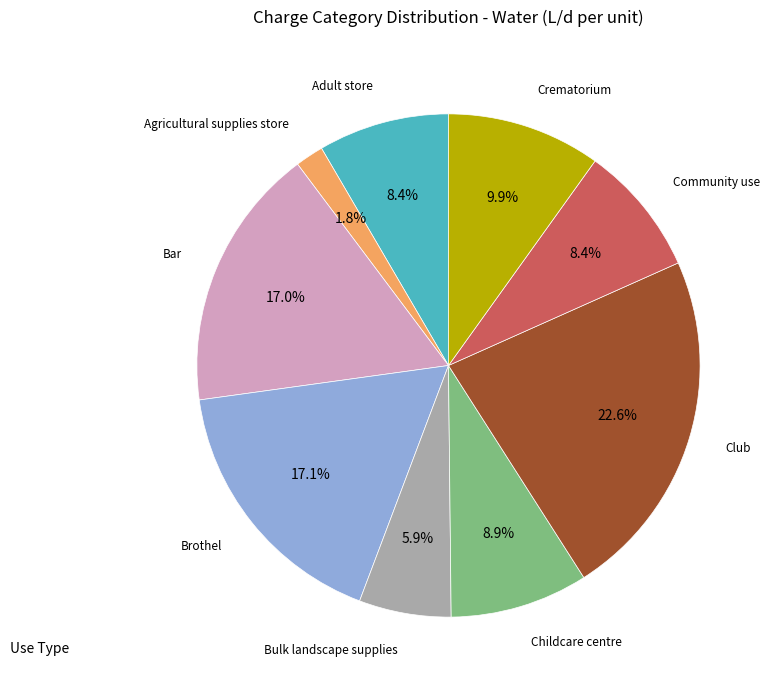

Which slice is the smallest?

Agricultural supplies store